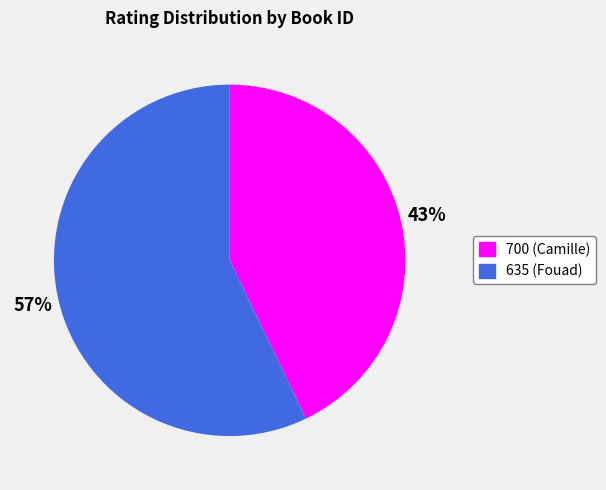

Combined, do 635 and 700 account for over 50%?

Yes